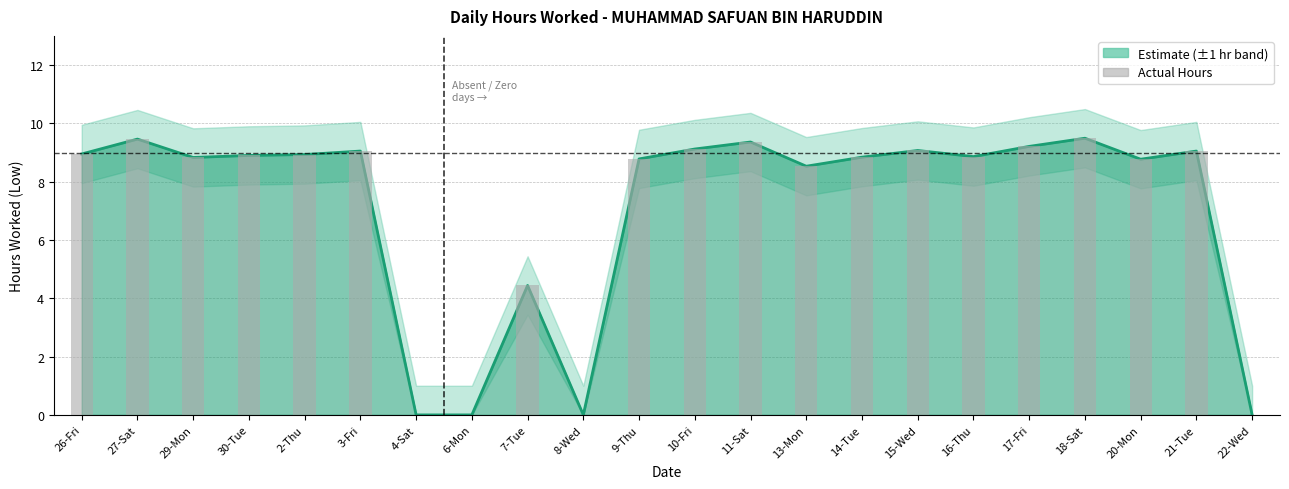

What is the sum of the values at 9-Thu and 18-Sat?

18.3